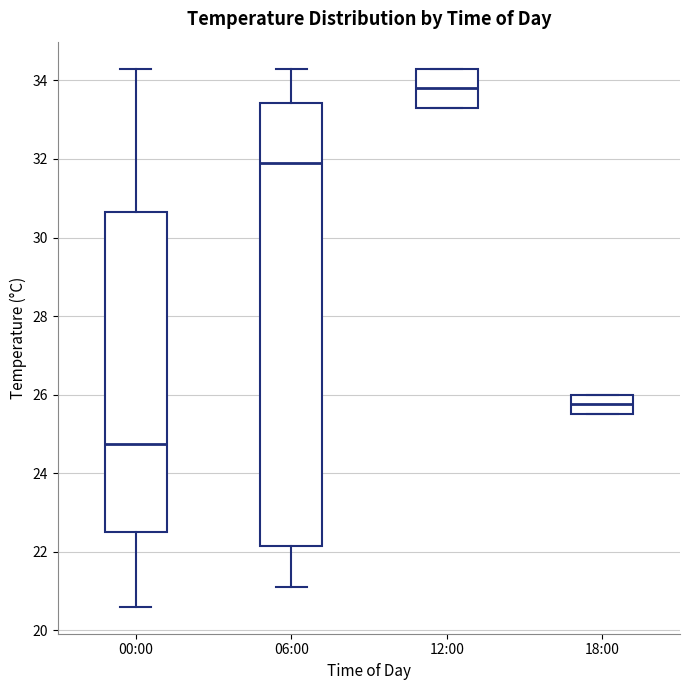

Reading left to right, transcribe this box plot: for each box, give where its median line is, the range the box spans, and where its two whiskers end, as read against the y-axis. The values are not printed on the chart, so give them approximately, as read against the axis.

00:00: median 24.8, box 22.6 to 30.6, whiskers 20.6 to 34.4
06:00: median 32.0, box 22.2 to 33.4, whiskers 21.2 to 34.4
12:00: median 33.8, box 33.4 to 34.4, whiskers 33.4 to 34.4
18:00: median 25.8, box 25.6 to 26.0, whiskers 25.6 to 26.0